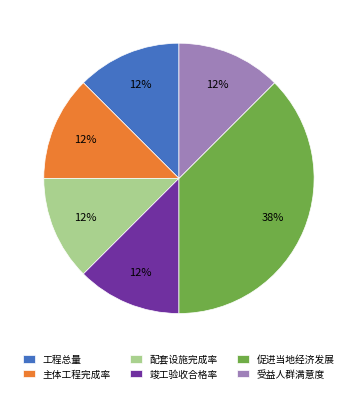

Is there a majority slice in this chart?

No